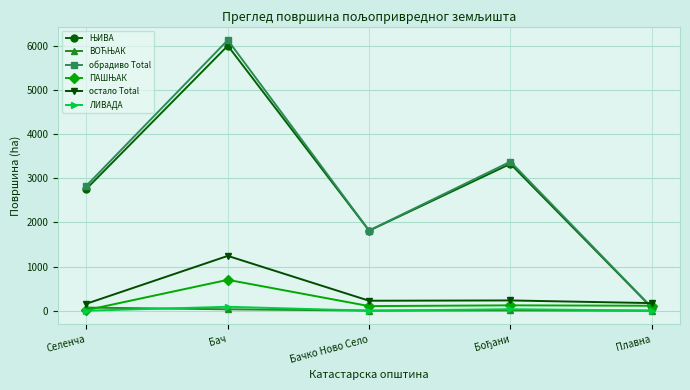

How many data points does each series have?

5